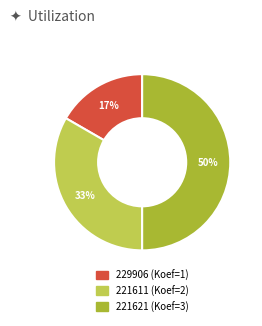

Count the number of slices in the pie.

3